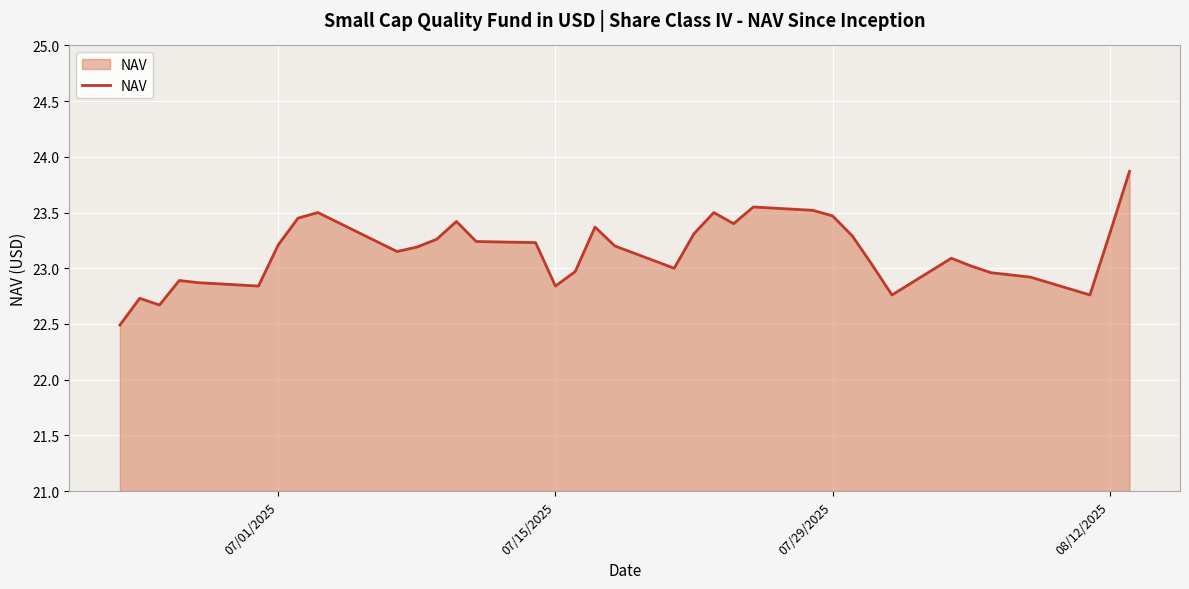

What is the difference between the maximum and minimum values?

1.4